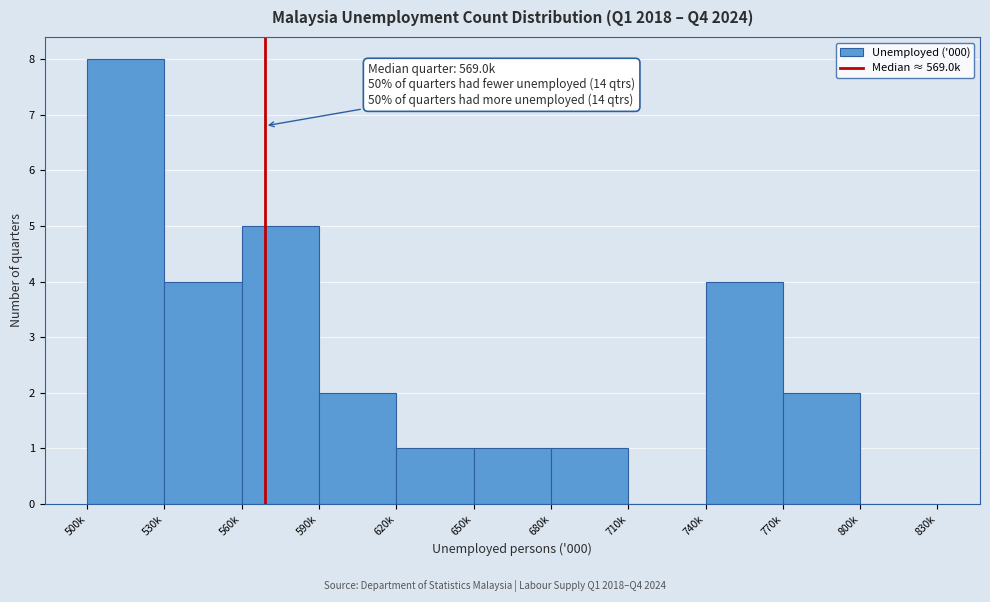

Reading left to right, list all the values displayed in this chart.

500k=8	530k=4	560k=5	590k=2	620k=1	650k=1	680k=1	710k=0	740k=4	770k=2	800k=0